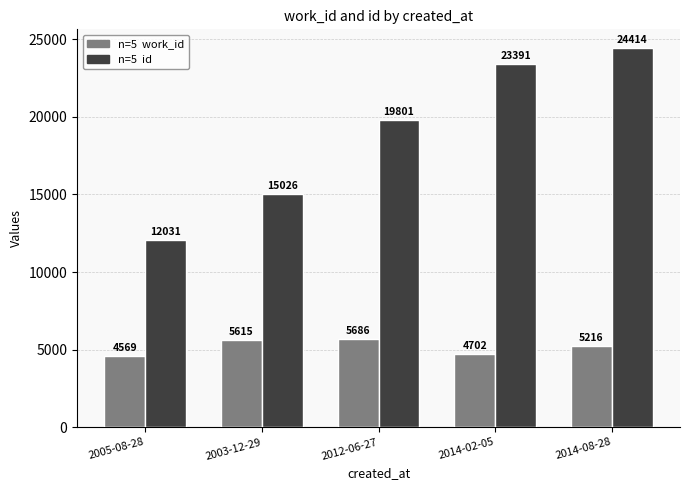

Count the number of data series in this chart.

2